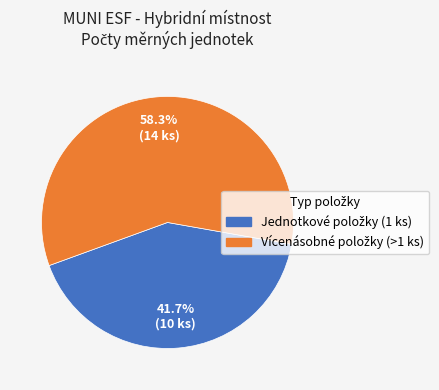

Does any single category account for the majority?

Yes